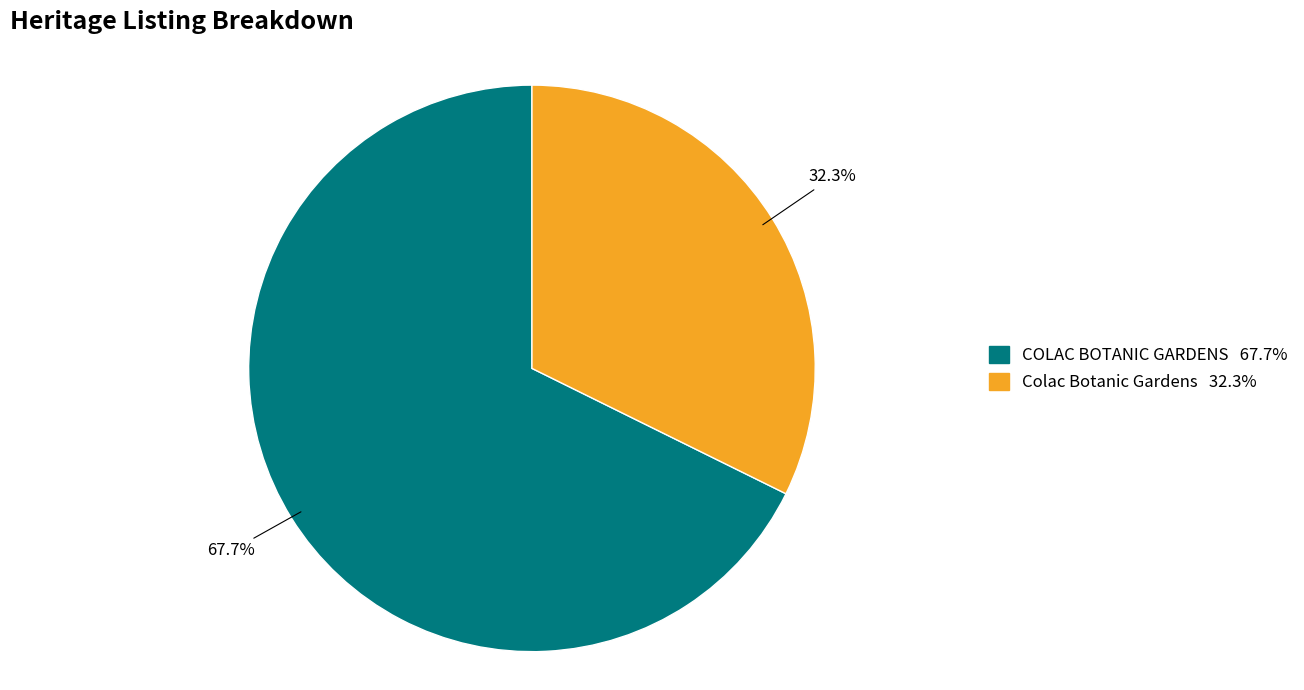

Is the sum of Colac Botanic Gardens and COLAC BOTANIC GARDENS greater than half?

Yes